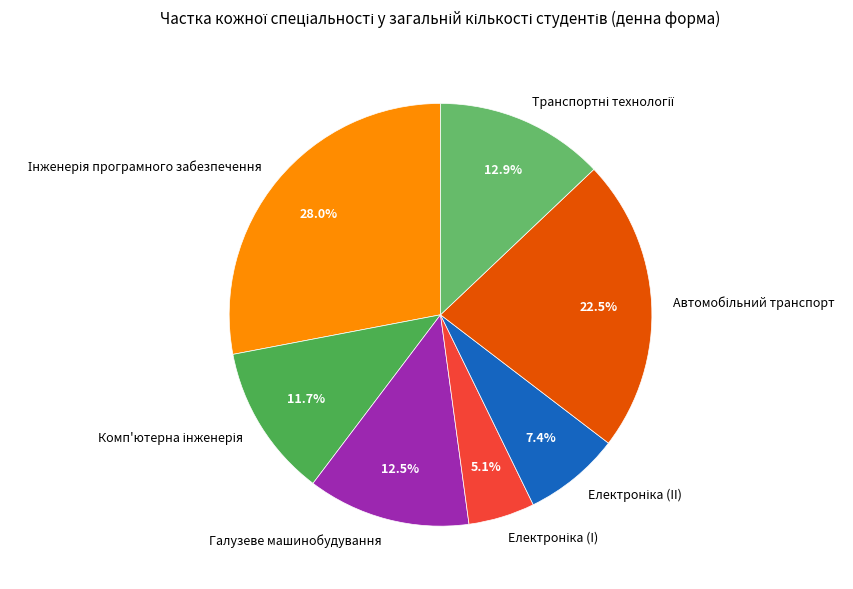

Does any single category account for the majority?

No